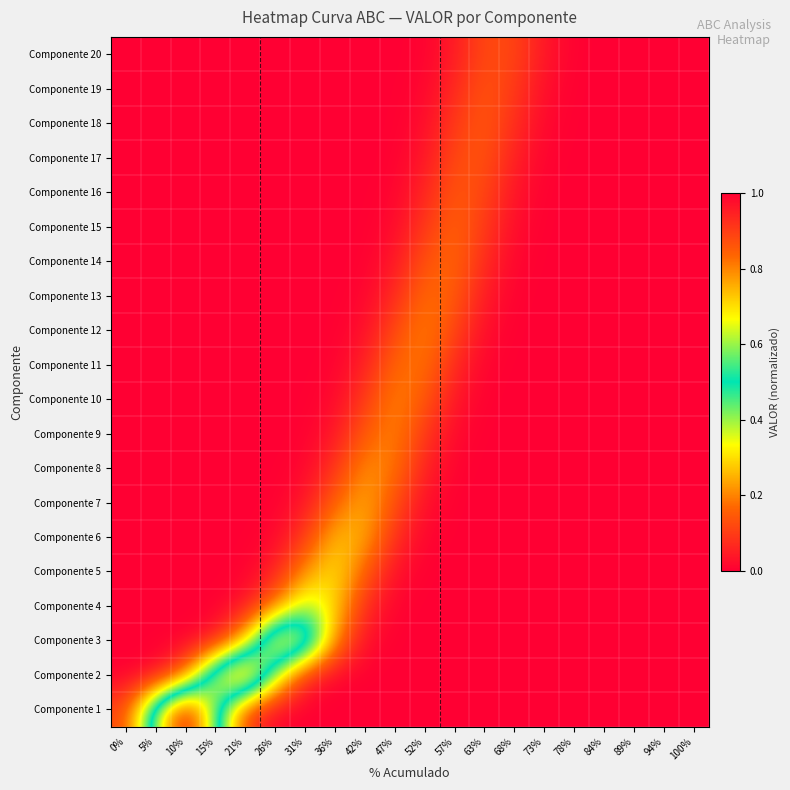

At how many categories does at least one series exceed 0?

20